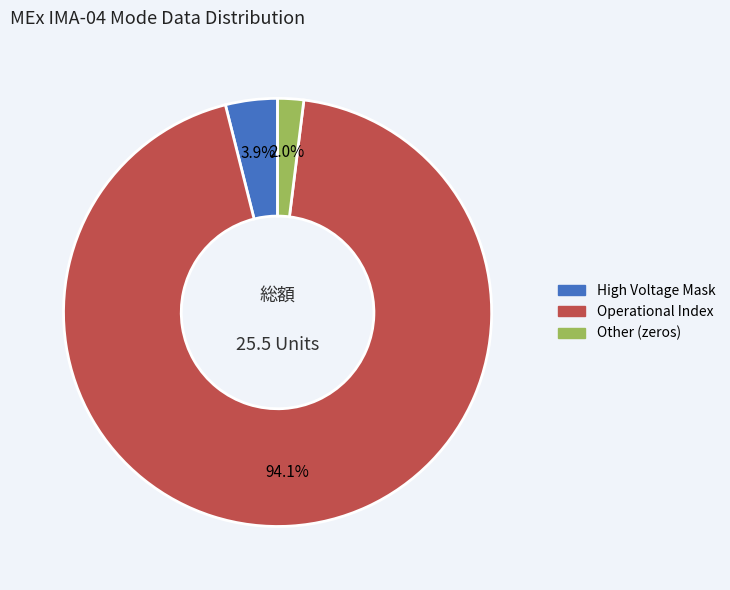

Is there any slice that represents more than half of the pie?

Yes